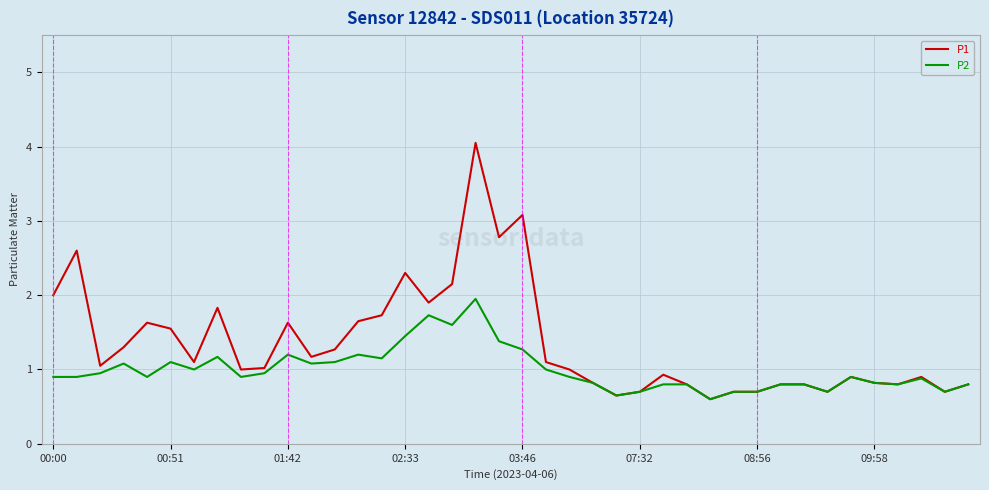

Which series has the largest range (max minus min)?

P1